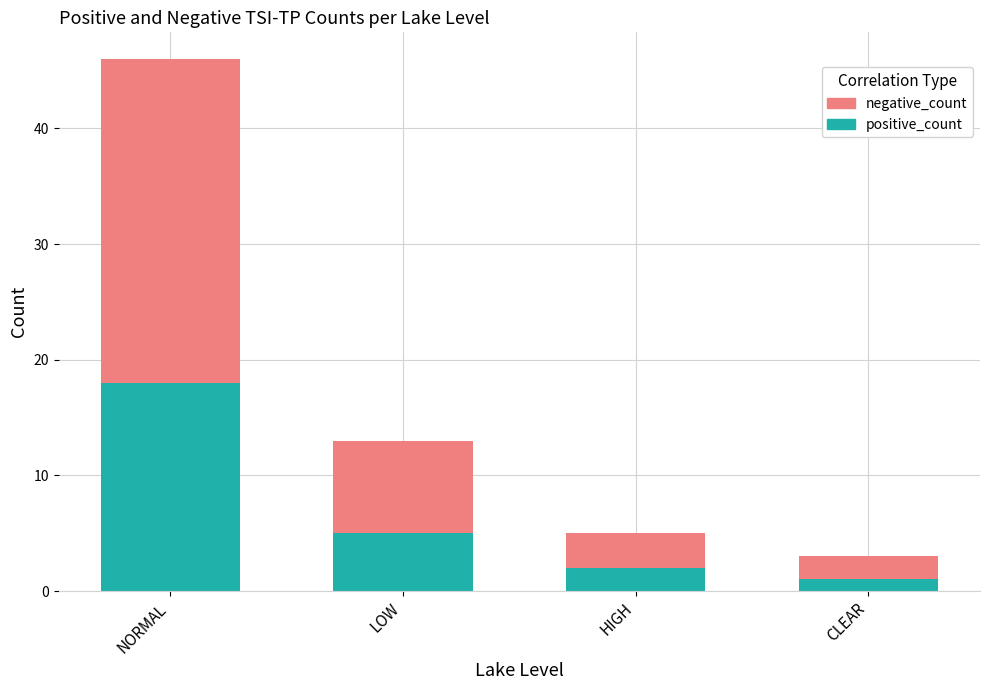

What is the total value across all series at LOW?

13